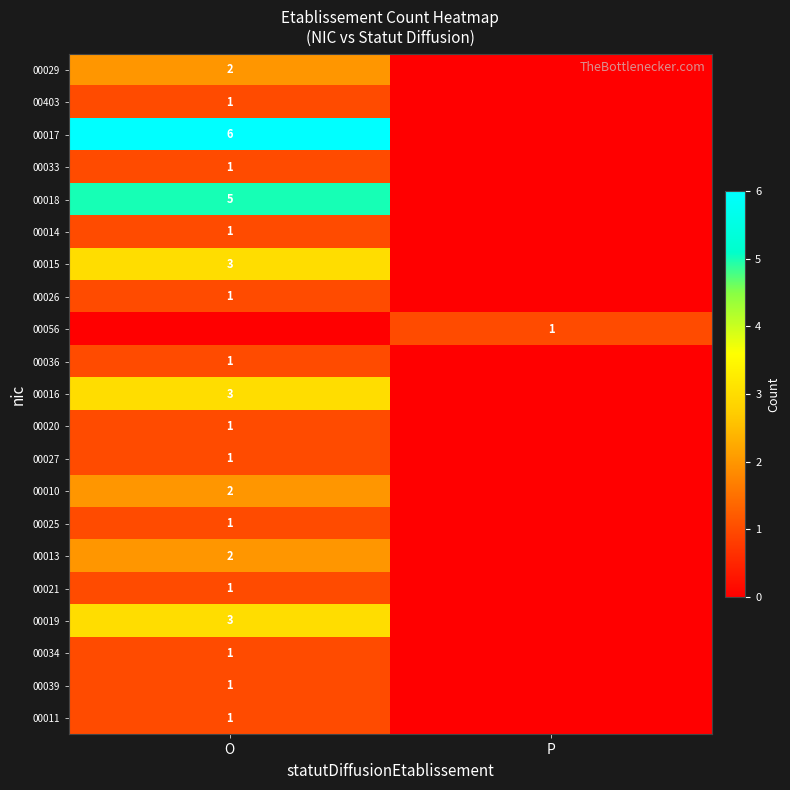

The value of 00011 at O is 1. True or false?

True